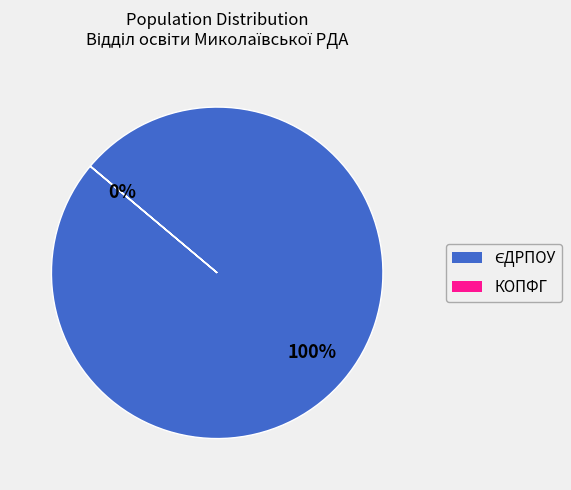

To the nearest percent, what is the difference between the largest and smallest slice percentages?

100%